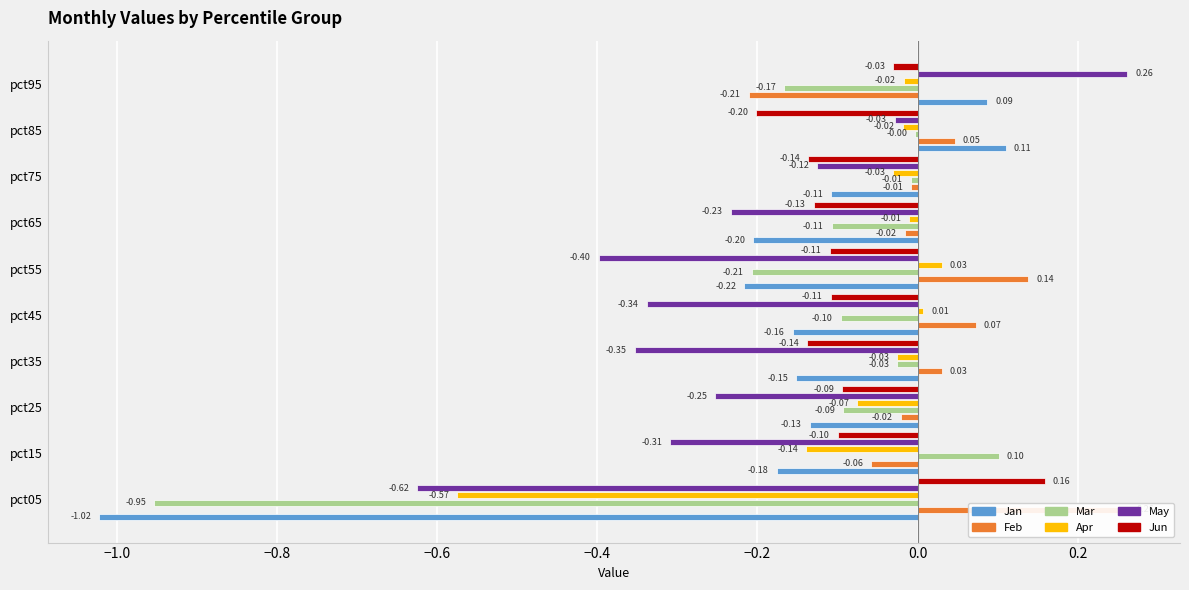

Are the bars grouped side by side (vs. stacked)?

Yes